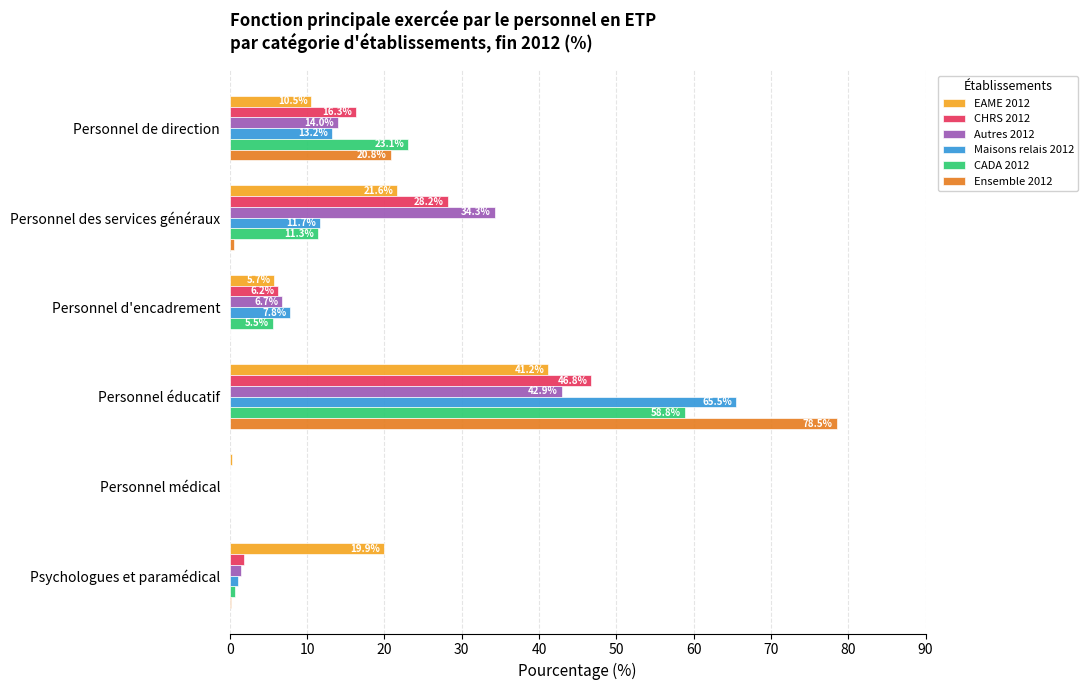

Which series has the largest total across all categories?

Ensemble 2012